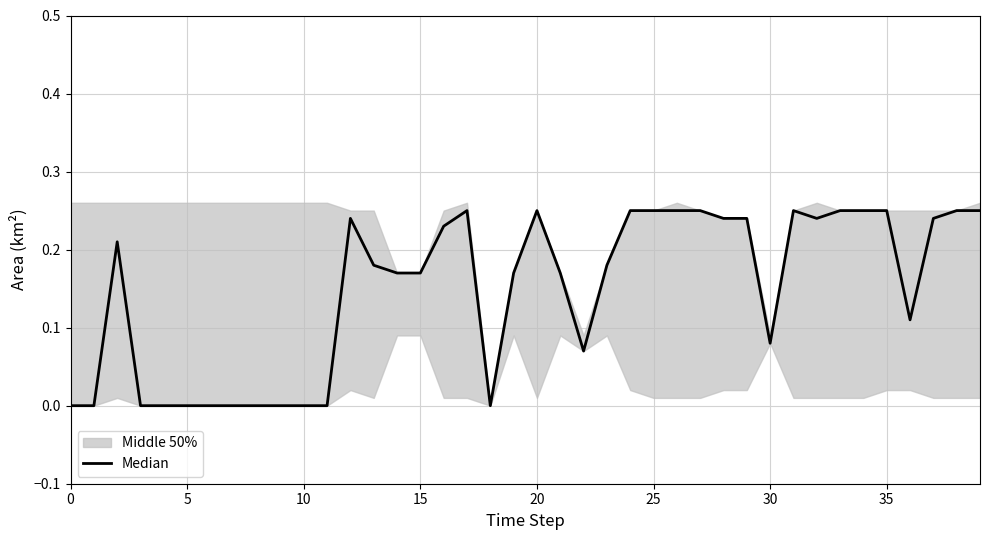

Reading left to right, what are all the values shown in this chart?

0.0	0.0	0.2	0.0	0.0	0.0	0.0	0.0	0.0	0.0	0.0	0.0	0.2	0.2	0.2	0.2	0.2	0.2	0.0	0.2	0.2	0.2	0.1	0.2	0.2	0.2	0.2	0.2	0.2	0.2	0.1	0.2	0.2	0.2	0.2	0.2	0.1	0.2	0.2	0.2